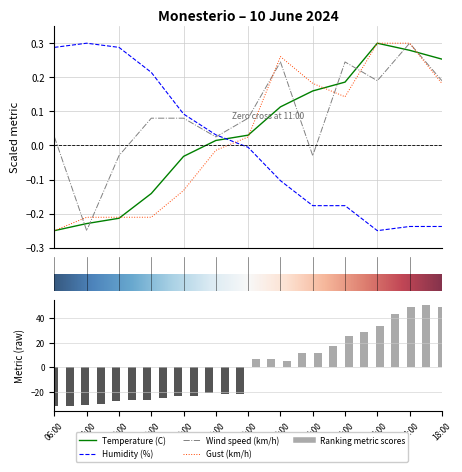

Where does the Humidity (%) series first go above 0?

06:00